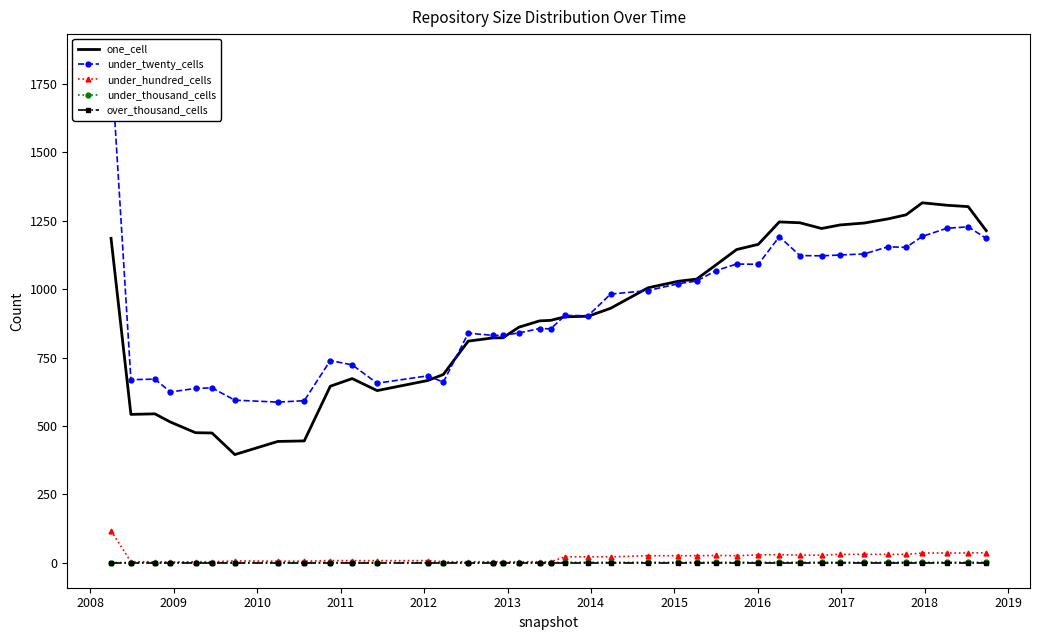

True or false: under_thousand_cells has more than 0 points higher than both neighbors.

False